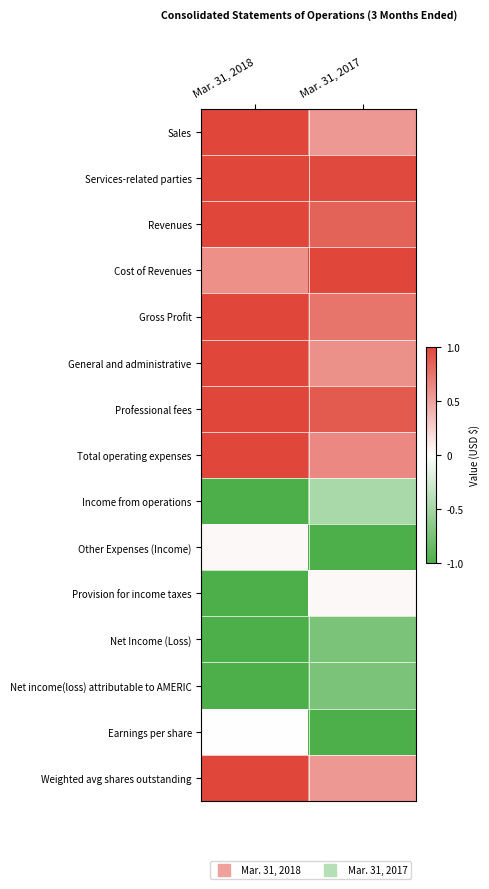

Reading left to right, extract all data points from this chart.

Sales: Mar. 31, 2018=1.0	Mar. 31, 2017=0.6
Services-related parties: Mar. 31, 2018=1.0	Mar. 31, 2017=1.0
Revenues: Mar. 31, 2018=1.0	Mar. 31, 2017=0.8
Cost of Revenues: Mar. 31, 2018=0.6	Mar. 31, 2017=1.0
Gross Profit: Mar. 31, 2018=1.0	Mar. 31, 2017=0.7
General and administrative: Mar. 31, 2018=1.0	Mar. 31, 2017=0.6
Professional fees: Mar. 31, 2018=1.0	Mar. 31, 2017=0.9
Total operating expenses: Mar. 31, 2018=1.0	Mar. 31, 2017=0.6
Income from operations: Mar. 31, 2018=-1.0	Mar. 31, 2017=-0.5
Other Expenses (Income): Mar. 31, 2018=0.0	Mar. 31, 2017=-1.0
Provision for income taxes: Mar. 31, 2018=-1.0	Mar. 31, 2017=0.0
Net Income (Loss): Mar. 31, 2018=-1.0	Mar. 31, 2017=-0.7
Net income(loss) attributable to AMERIC: Mar. 31, 2018=-1.0	Mar. 31, 2017=-0.7
Earnings per share: Mar. 31, 2018=0.0	Mar. 31, 2017=-1.0
Weighted avg shares outstanding: Mar. 31, 2018=1.0	Mar. 31, 2017=0.5